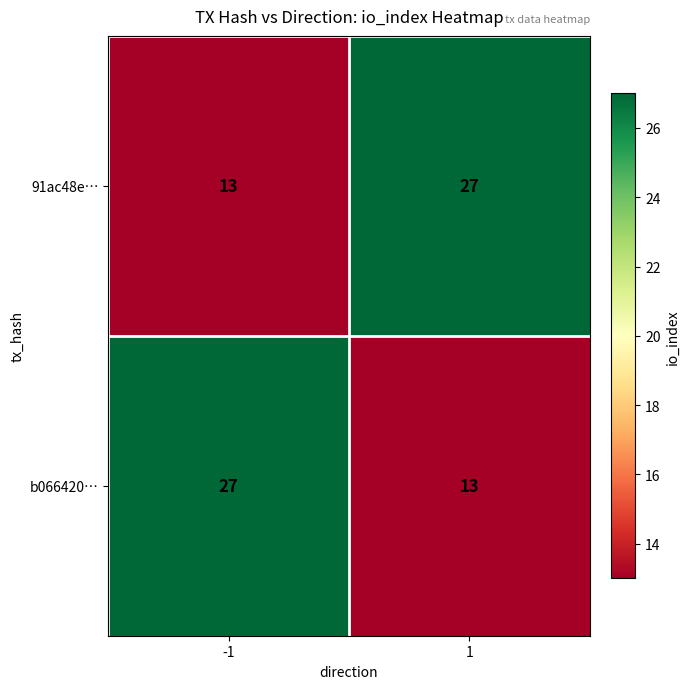

What is the spread (max minus min) of values at -1?

14